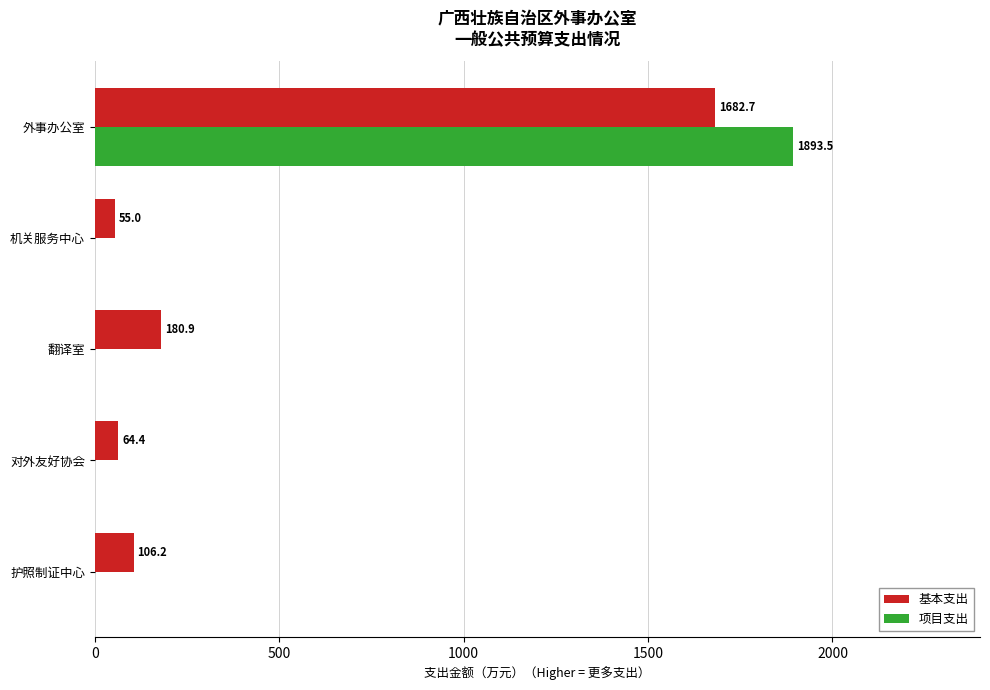

What is the sum of the 项目支出 values at 护照制证中心 and 外事办公室?

1893.5